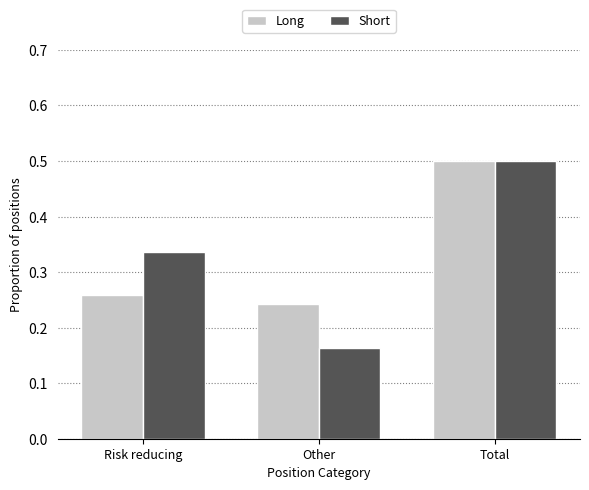

Count the Long values in the range 0 to 1.

3